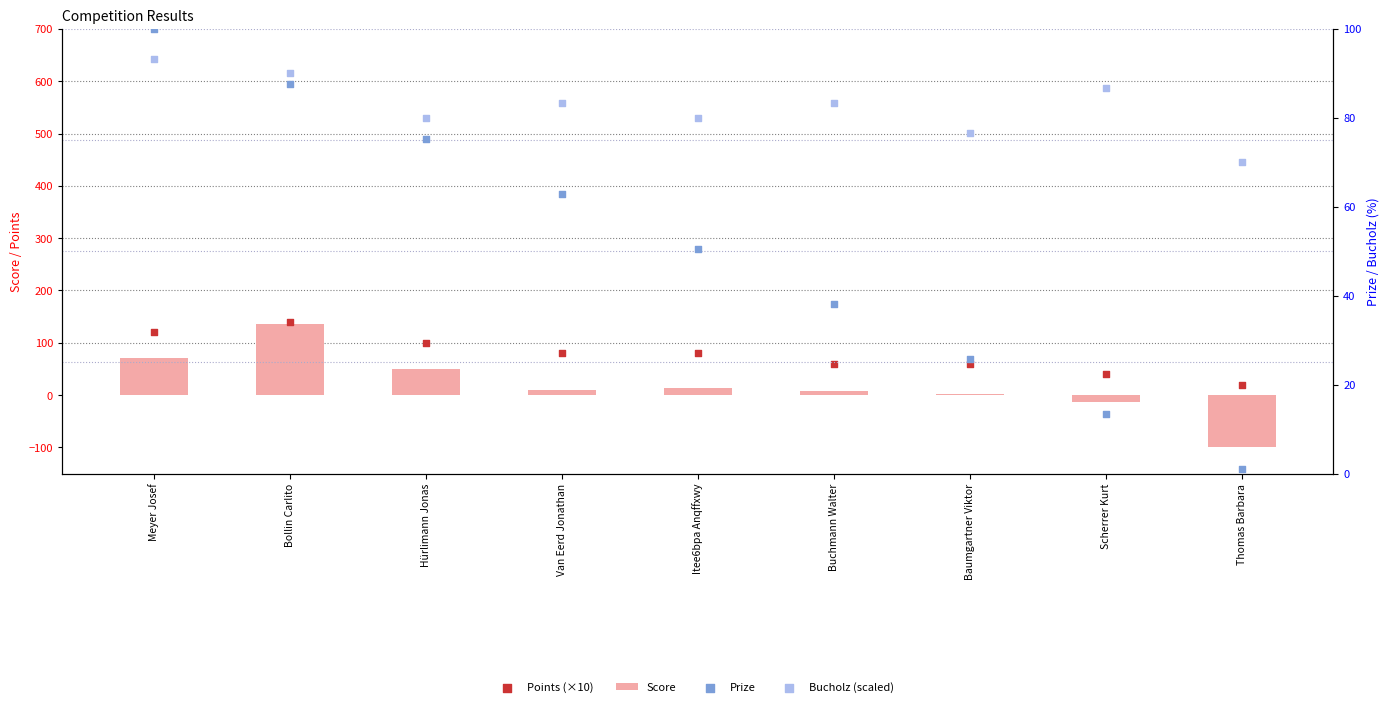

Is the value of Score at Scherrer Kurt greater than the value of Points (×10) at Baumgartner Viktor?

No